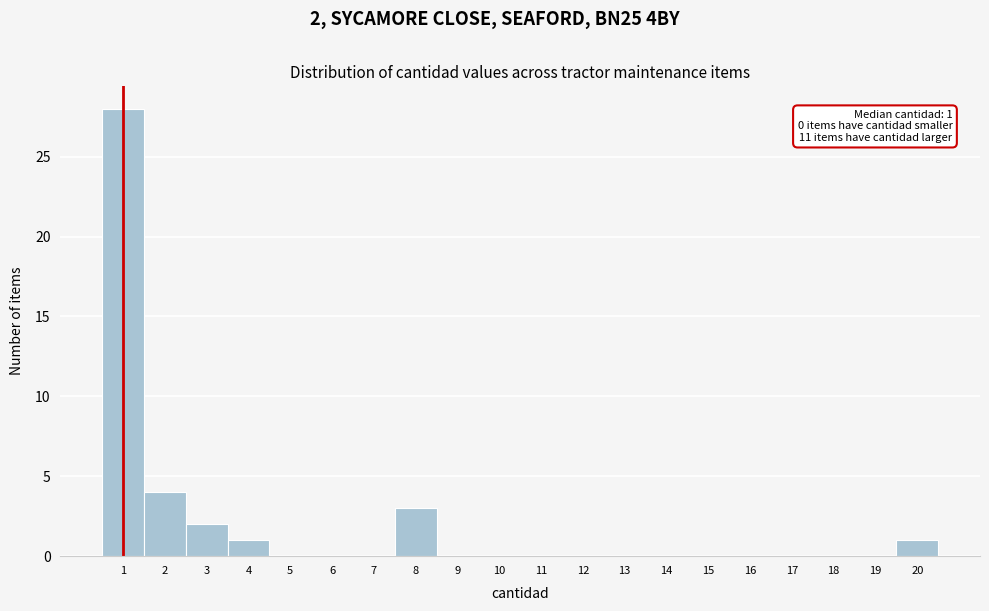

Which range on the x-axis has the tallest bar?

0.5 to 1.5